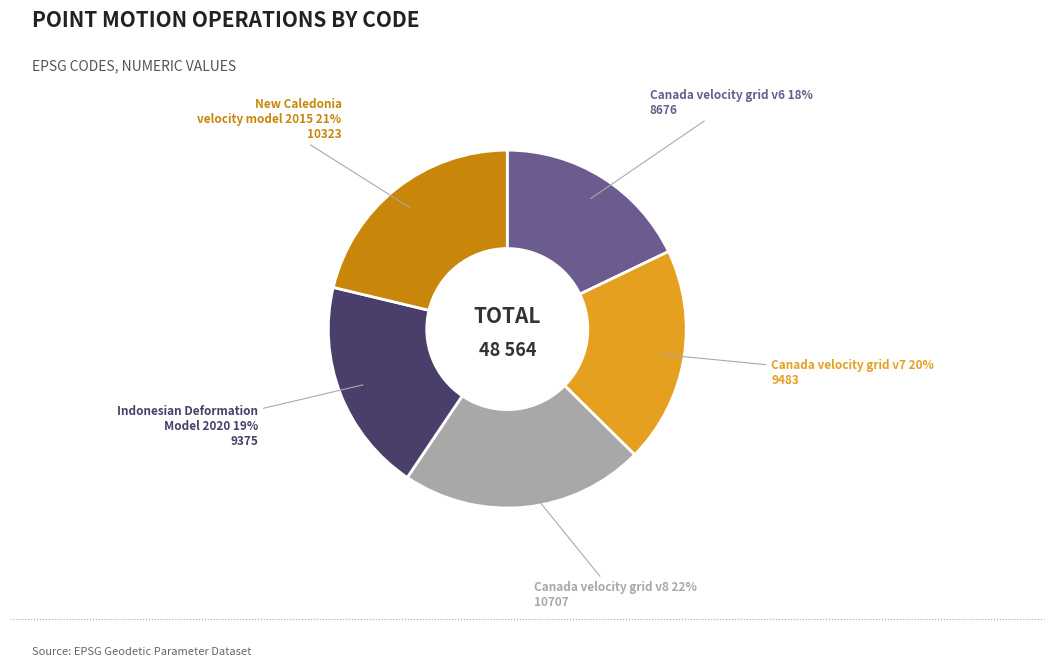

Count the number of slices in the pie.

5